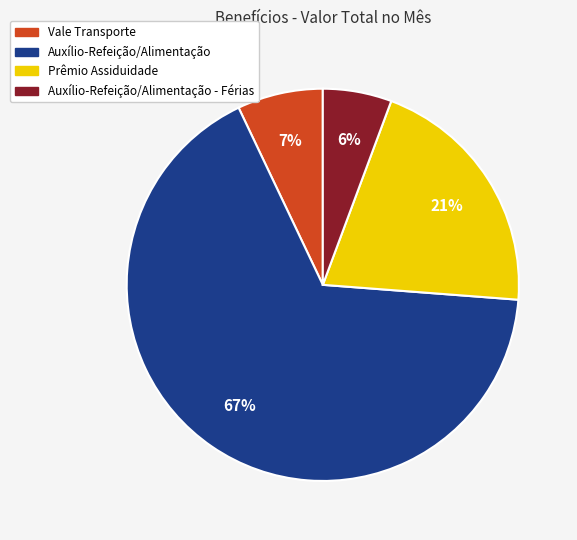

Is there a majority slice in this chart?

Yes